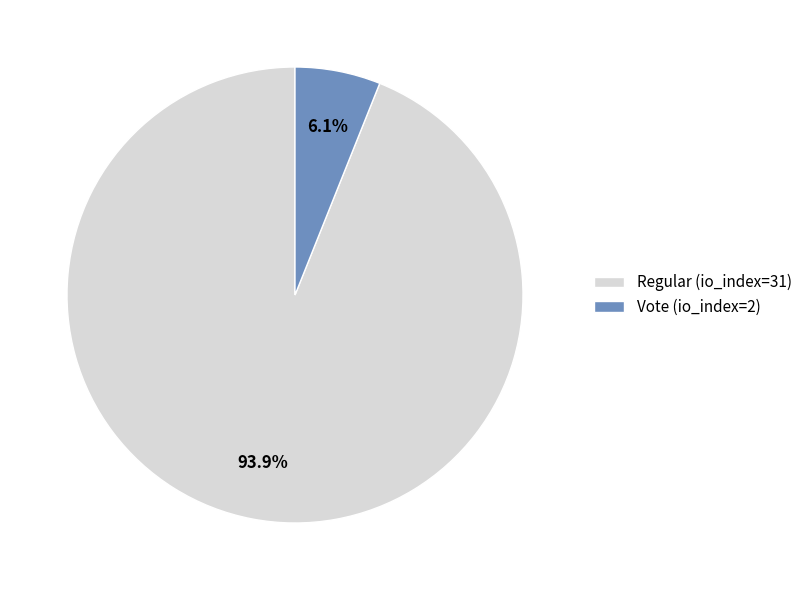

What is the total percentage of Regular (io_index=31) and Vote (io_index=2)?

100.0%